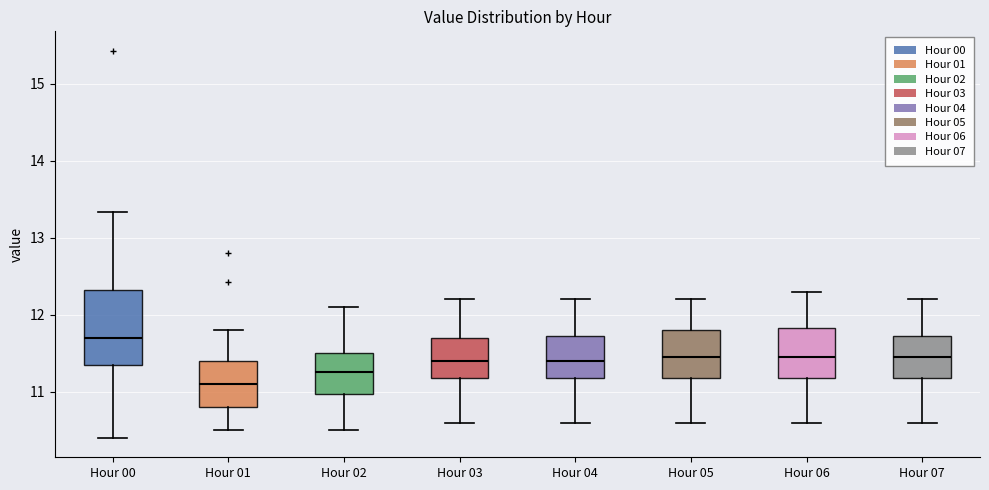

Where is the upper edge of the box for Hour 00 on the y-axis? The values are not printed on the chart, so give them approximately, as read against the axis.

12.3